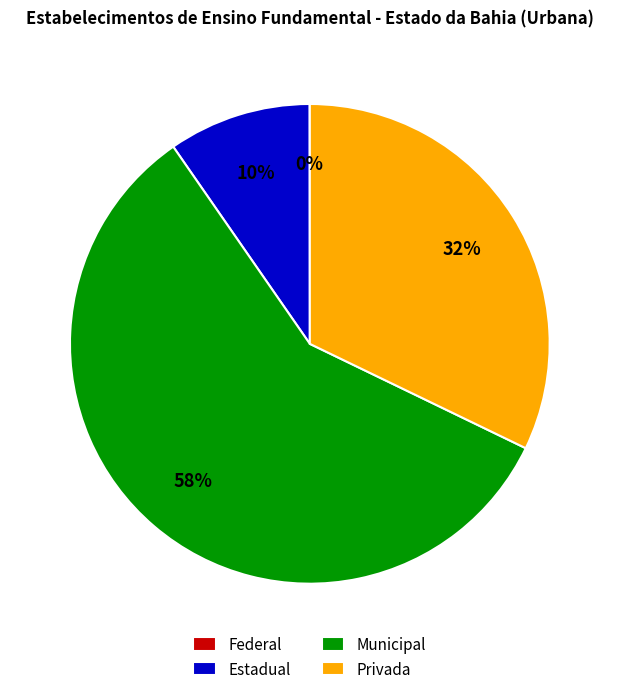

Which has a higher value, Privada or Estadual?

Privada